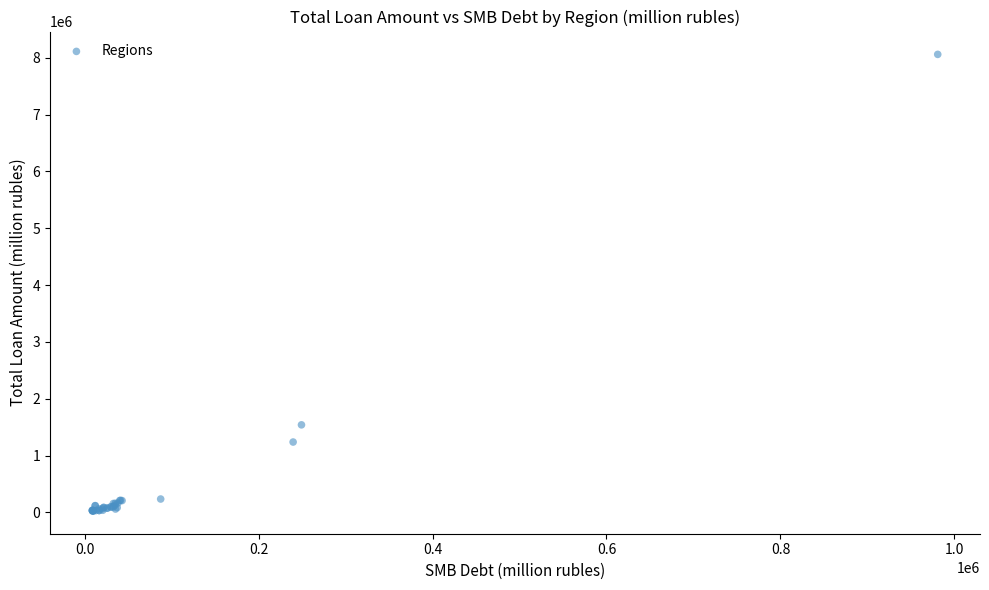

What Y value in the scatter plot is closest to 4042802?

1539716.8